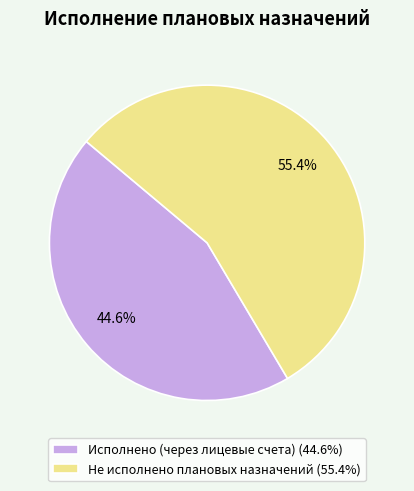

Do Исполнено (через лицевые счета) and Не исполнено плановых назначений together represent more than half of the pie?

Yes